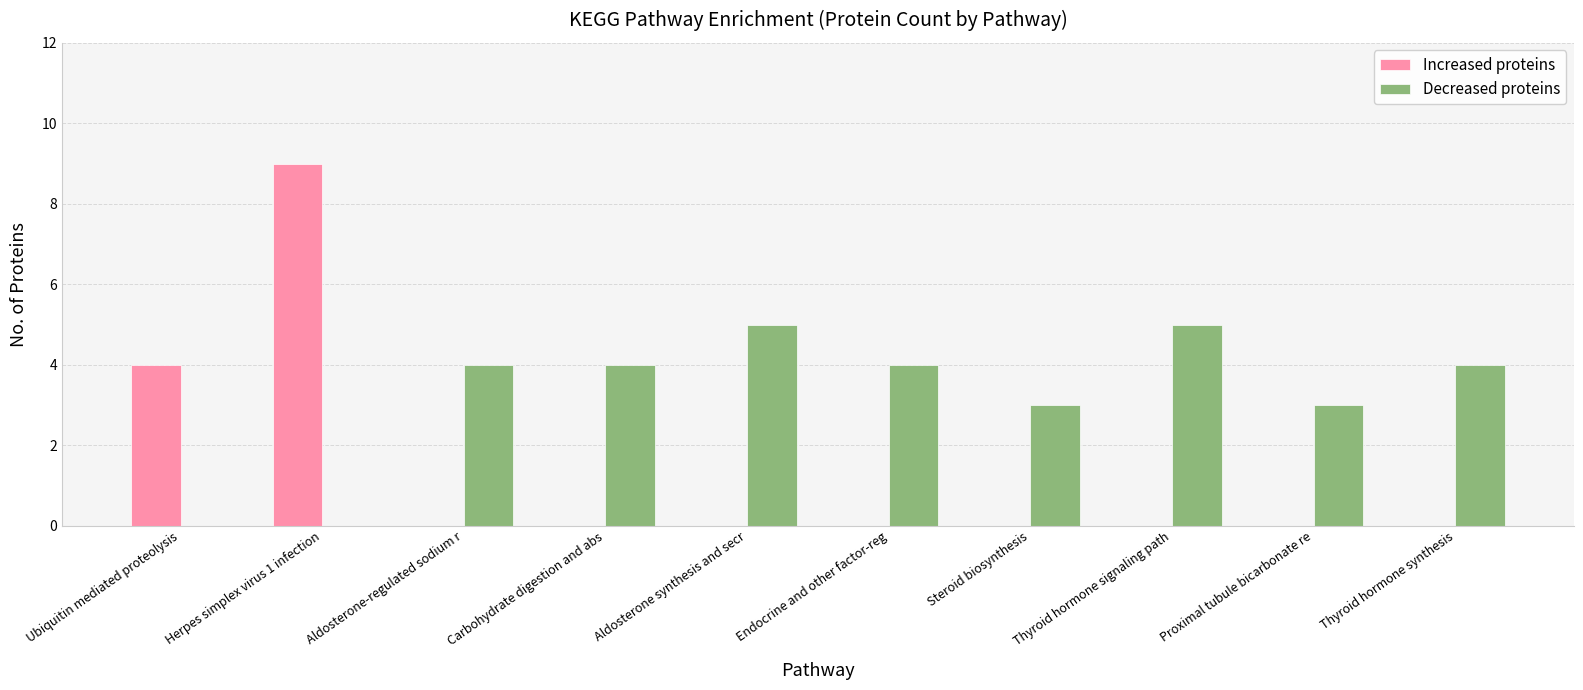

What is the difference between the Decreased proteins values at Thyroid hormone signaling path and Aldosterone-regulated sodium r?

1